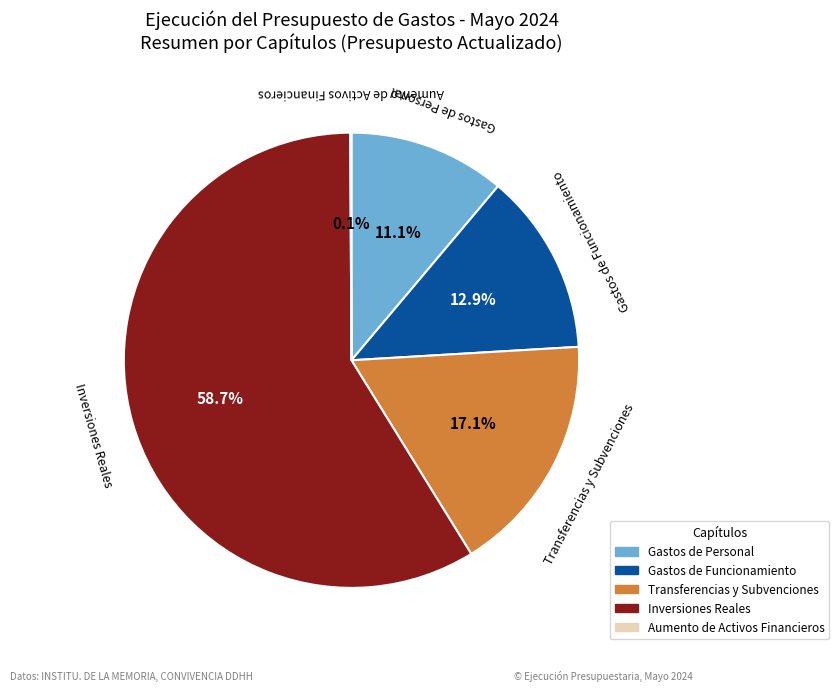

What percentage is NOT represented by Transferencias y Subvenciones?

82.9%